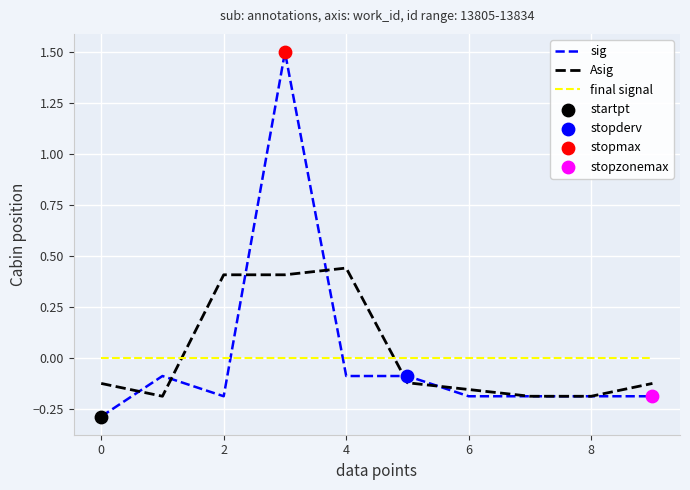

Which series has the widest spread of values?

sig